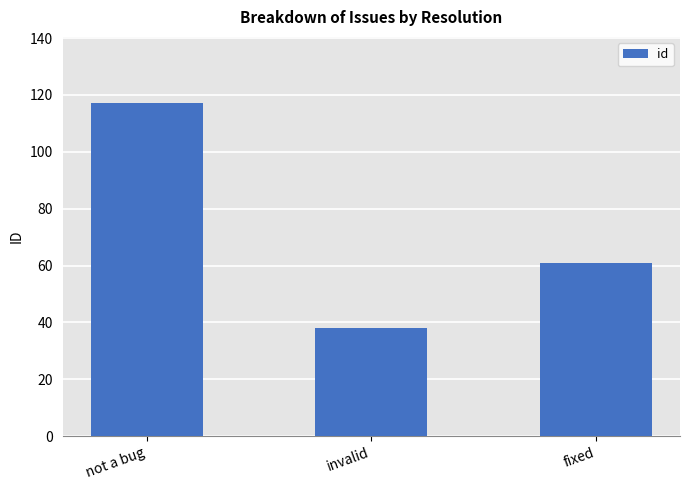

Is it true that the value at not a bug is 117?

True